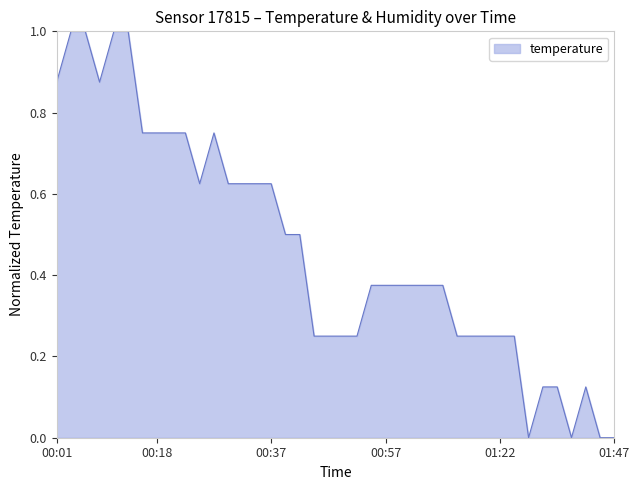

What is the difference between the maximum and minimum values?

1.0